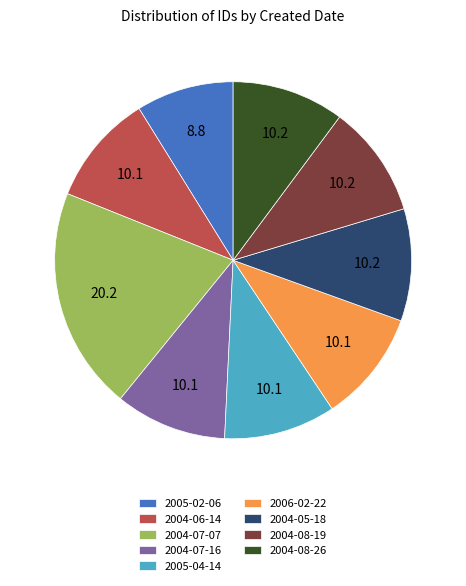

Combined, do 2004-07-07 and 2004-08-26 account for over 50%?

No